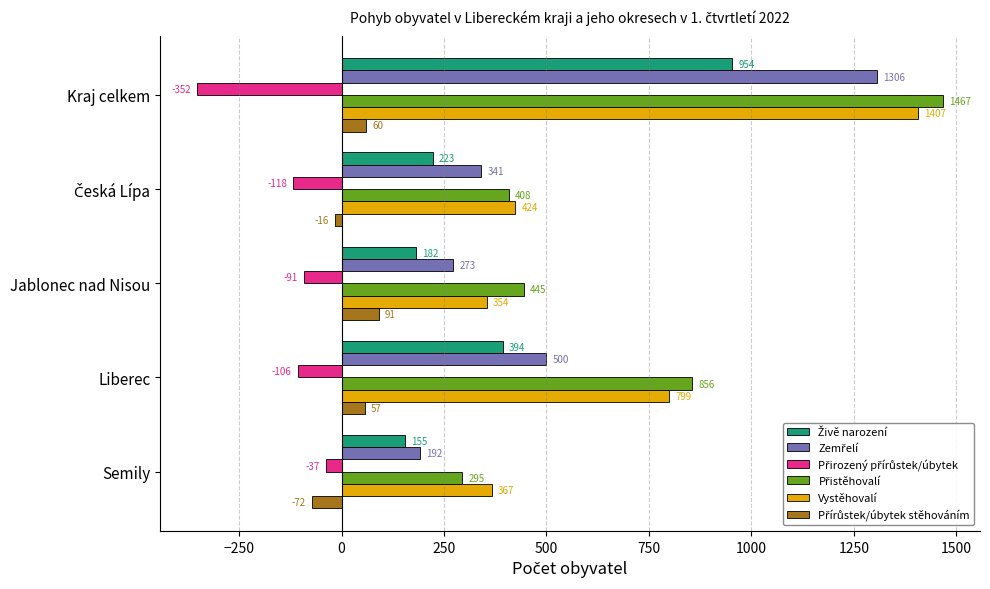

At how many categories does at least one series exceed 66?

5